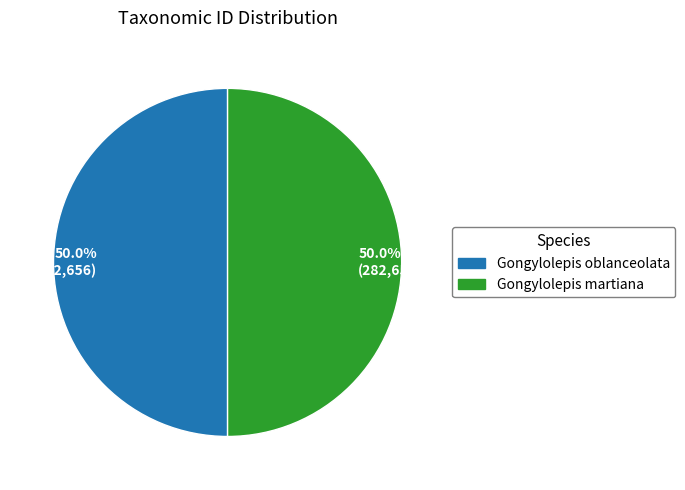

To the nearest percent, what is the average slice percentage?

50%